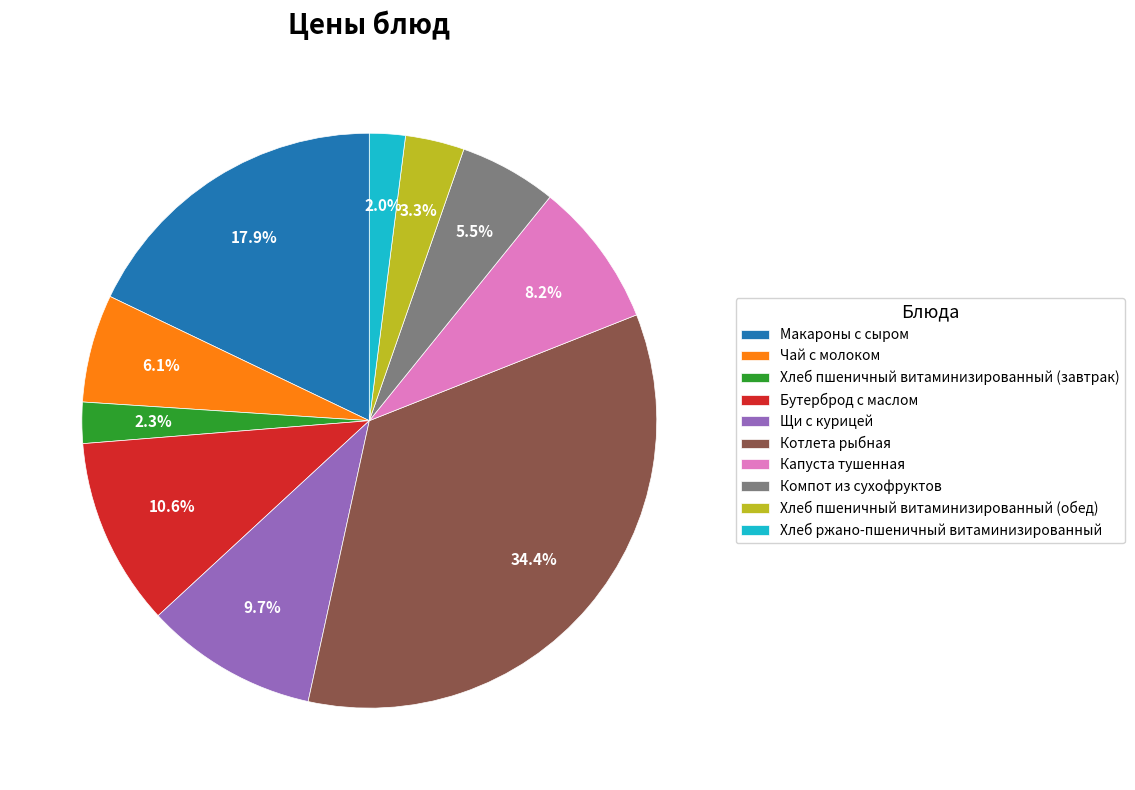

Does Хлеб ржано-пшеничный витаминизированный represent more than half of the total?

No